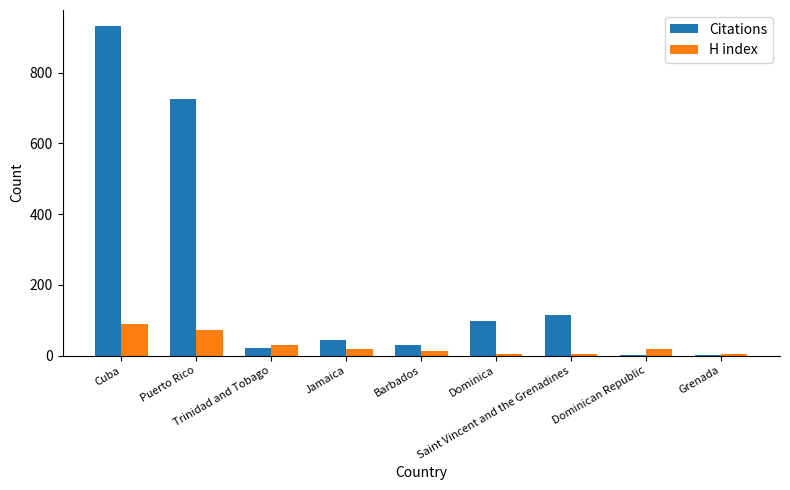

What are all the series names shown in the legend?

Citations, H index